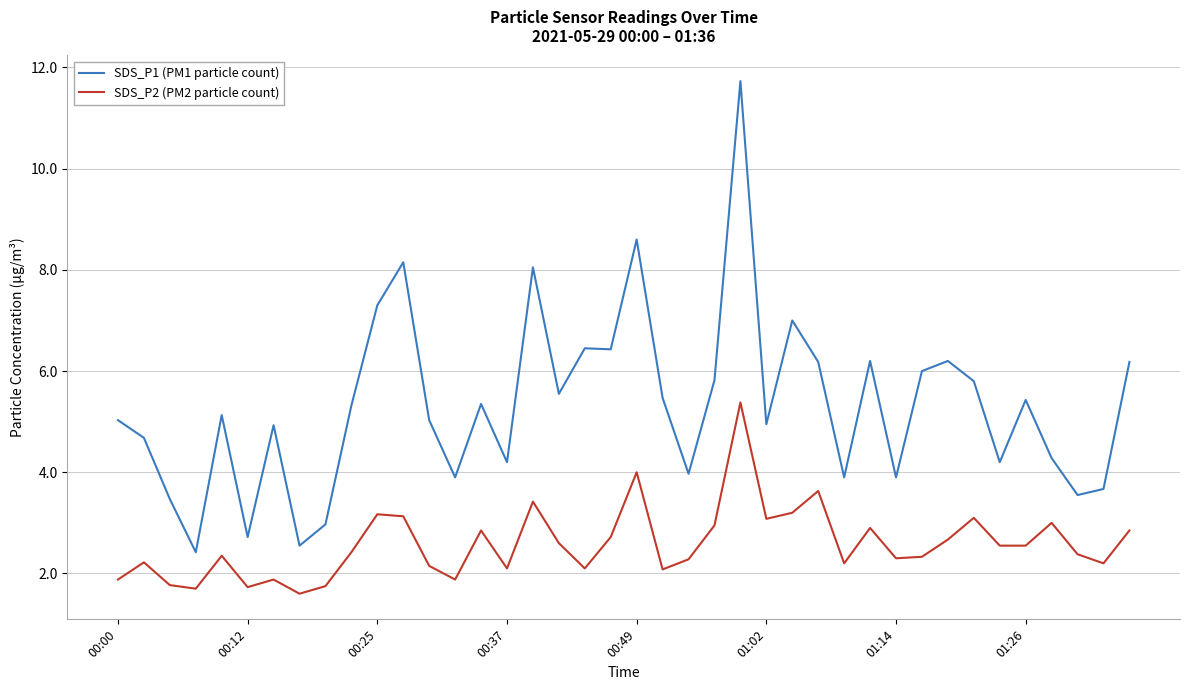

What is the minimum value shown in the chart?

1.6